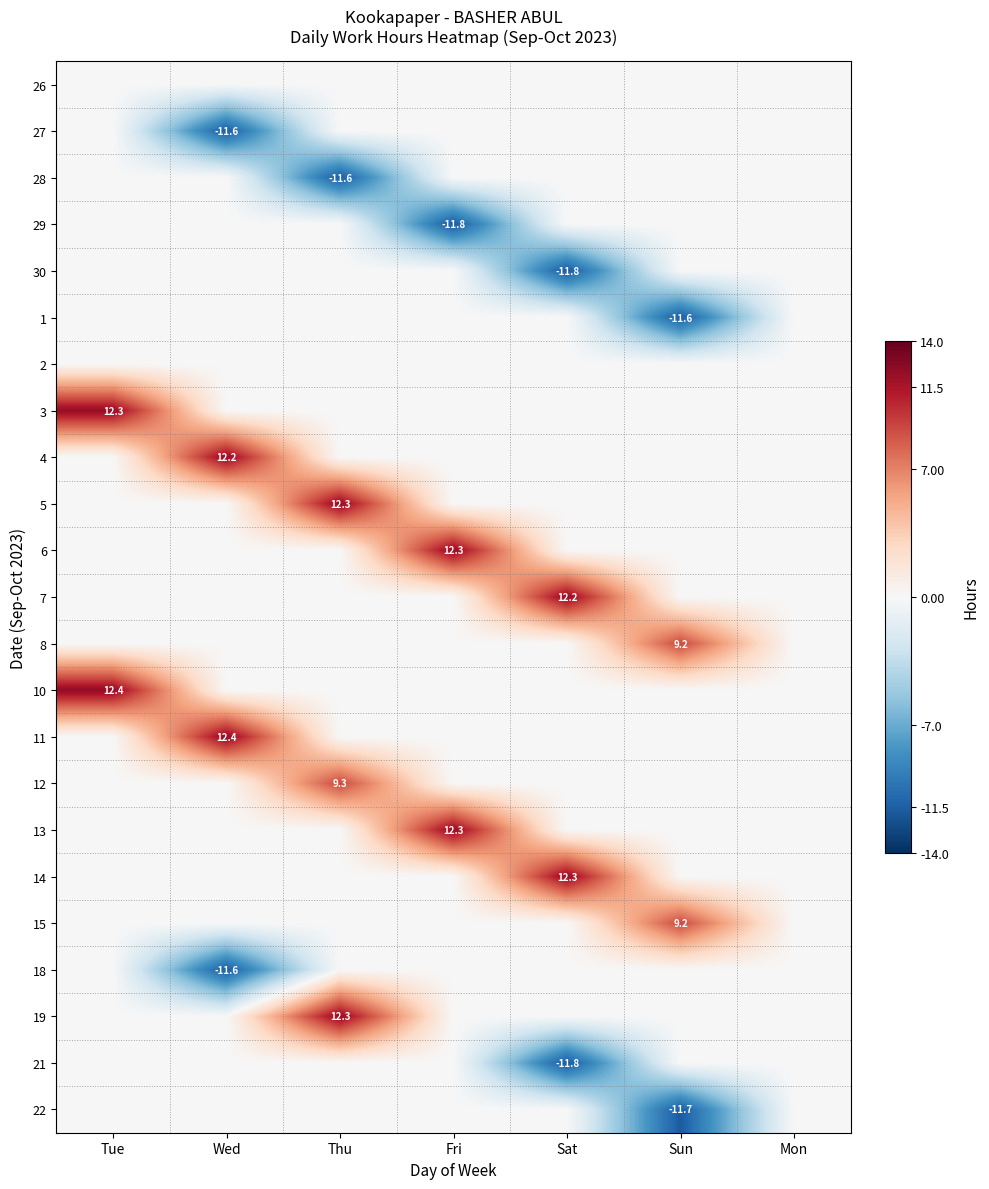

Count the number of categories in the chart.

7